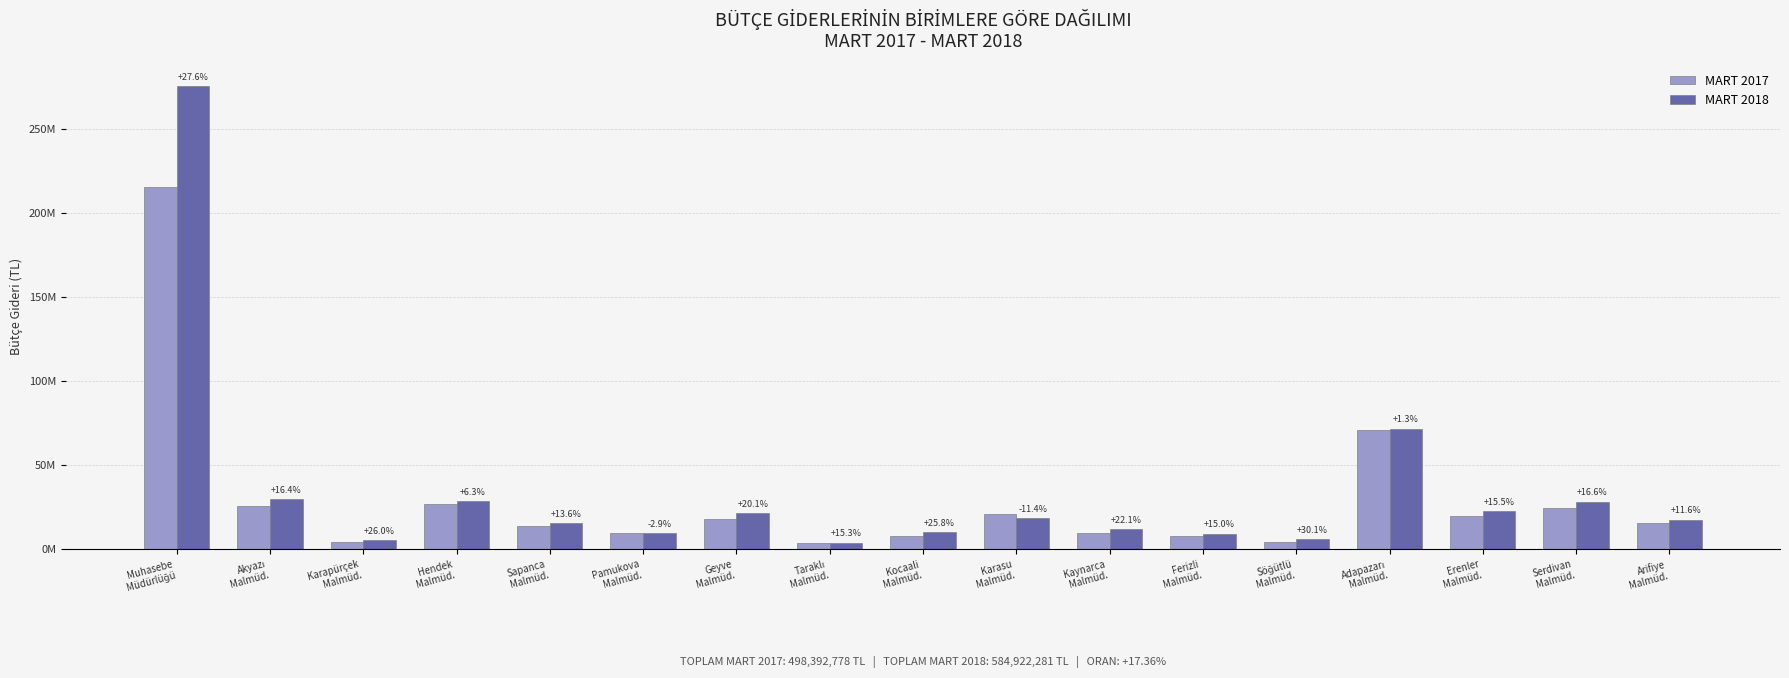

What are all the series names shown in the legend?

MART 2017, MART 2018